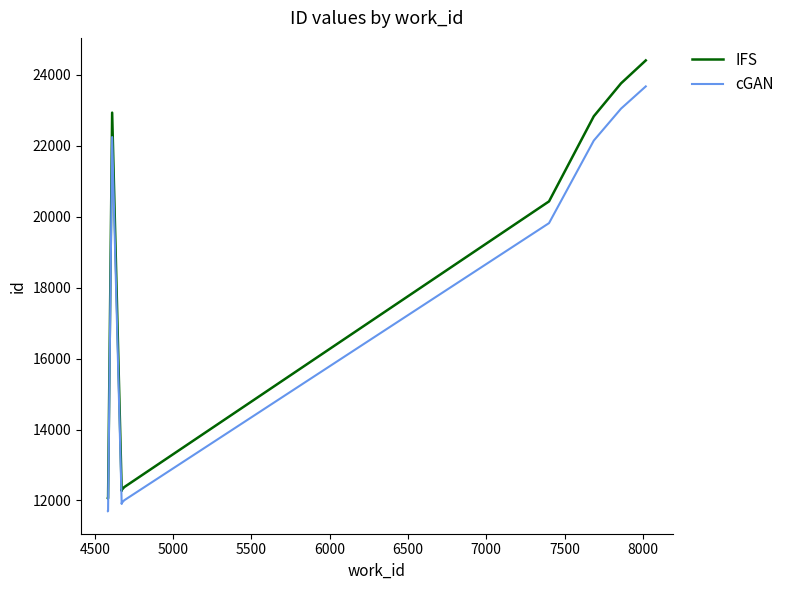

Is the value of cGAN at 8500 greater than the value of IFS at 8500?

No